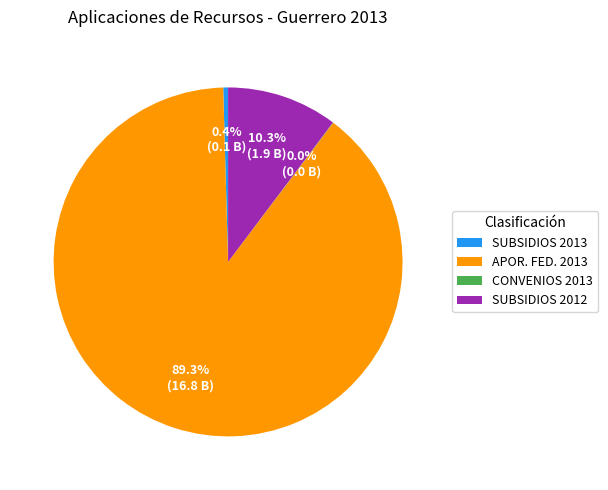

Combined, do SUBSIDIOS 2012 and SUBSIDIOS 2013 account for over 50%?

No